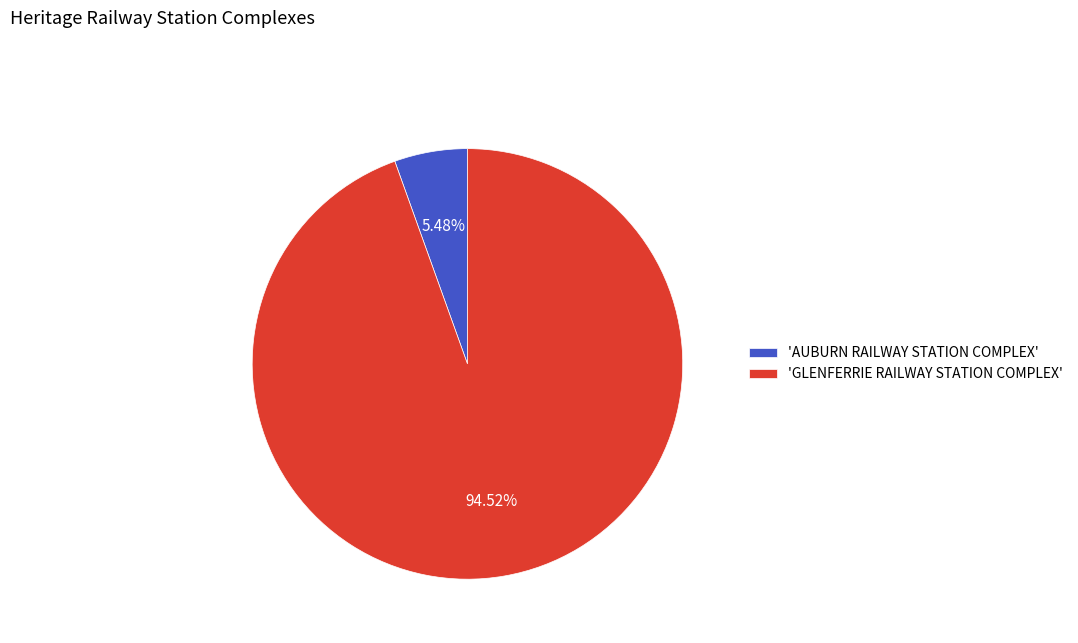

Which category has the smallest portion of the pie?

'AUBURN RAILWAY STATION COMPLEX'